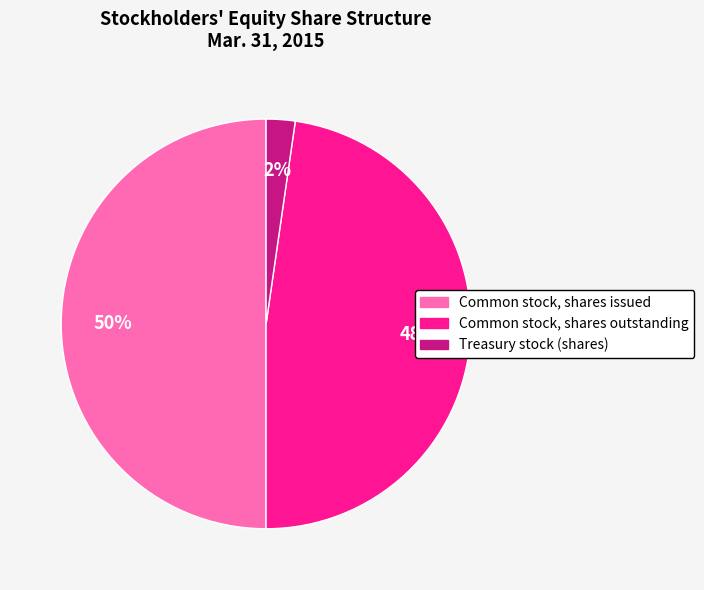

How many segments does this pie chart have?

3